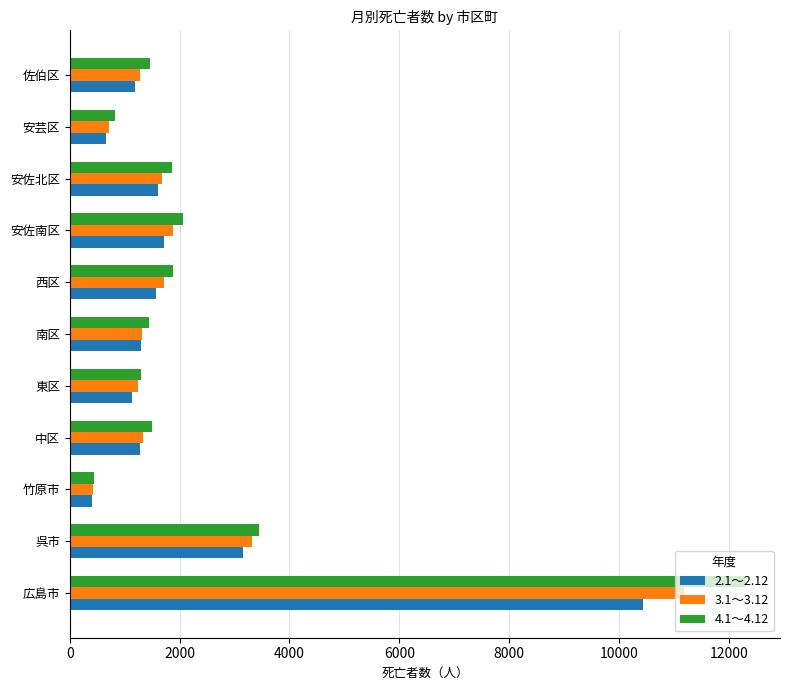

Which series has the widest spread of values?

4.1～4.12